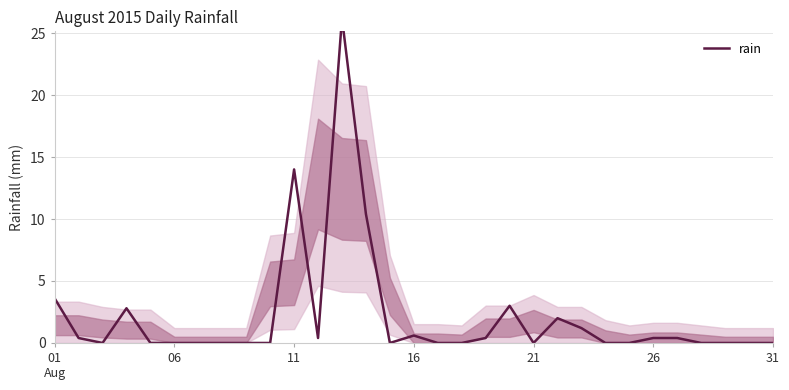

The value at 31 is -11.4. True or false?

False